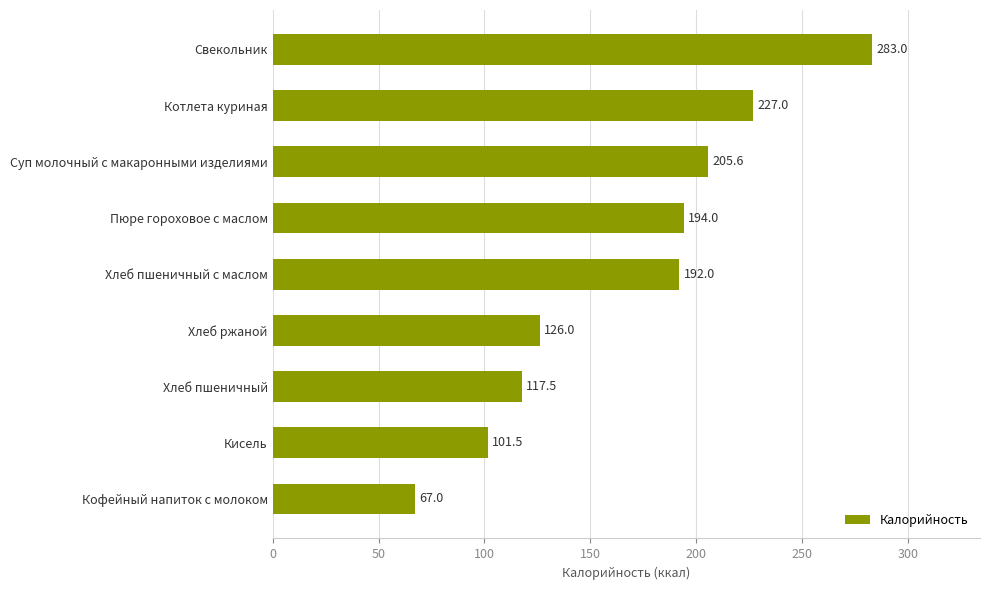

What is the greatest value displayed?

283.0